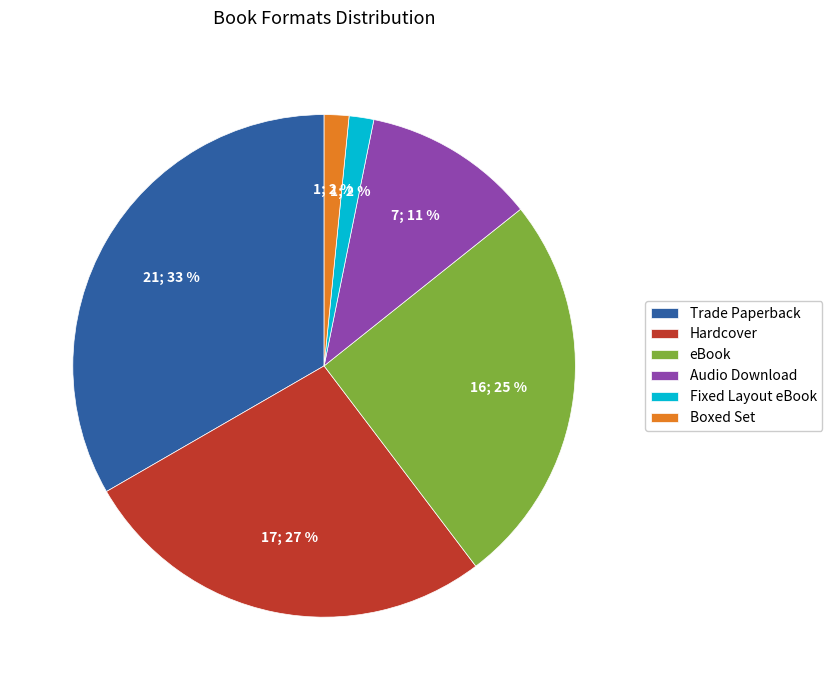

Which slice is the largest?

Trade Paperback